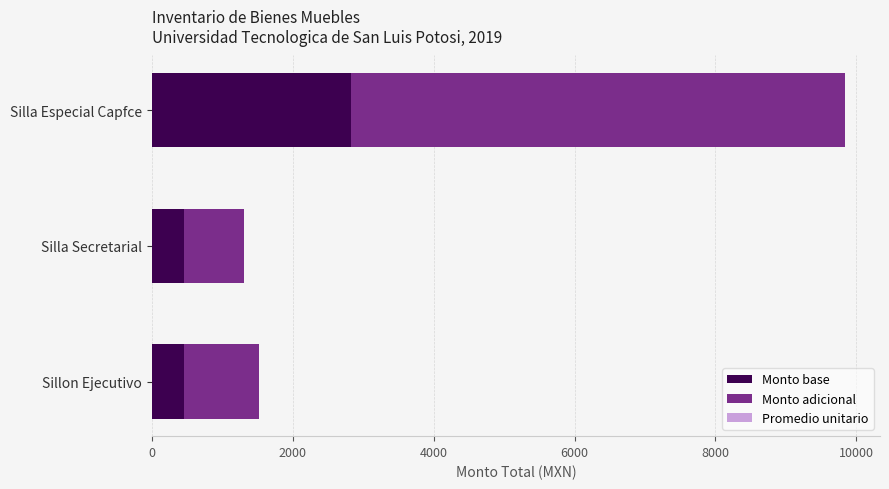

What is the minimum value shown in the chart?

456.0